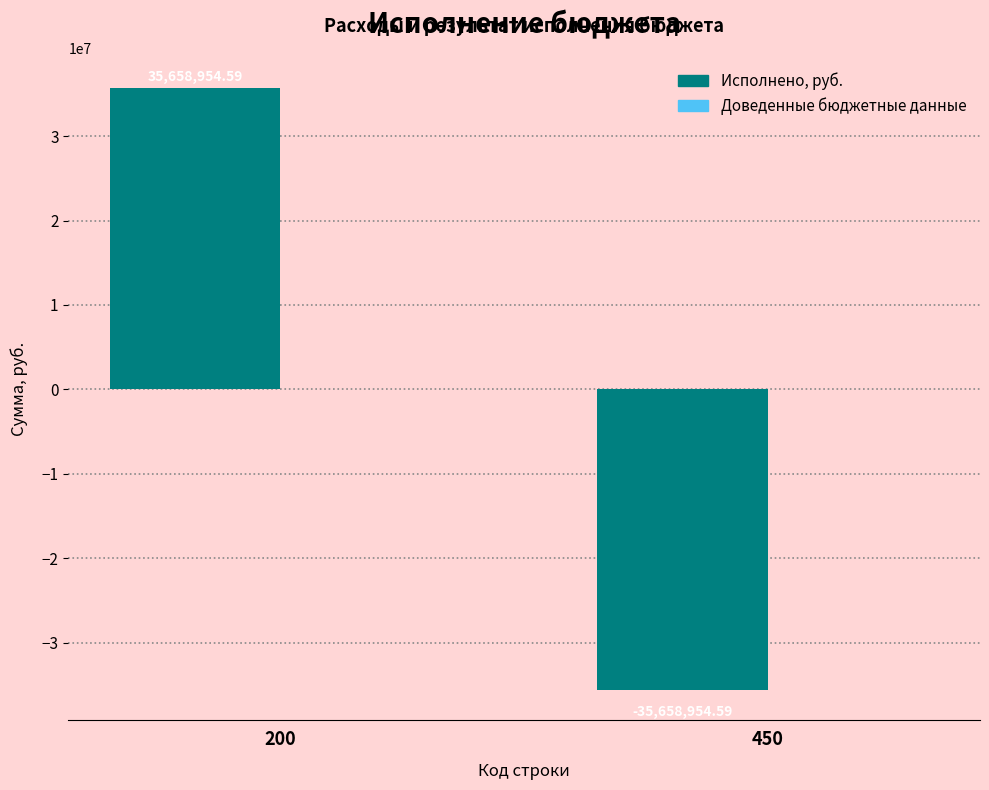

Rank the categories by value from highest to lowest.

200, 450